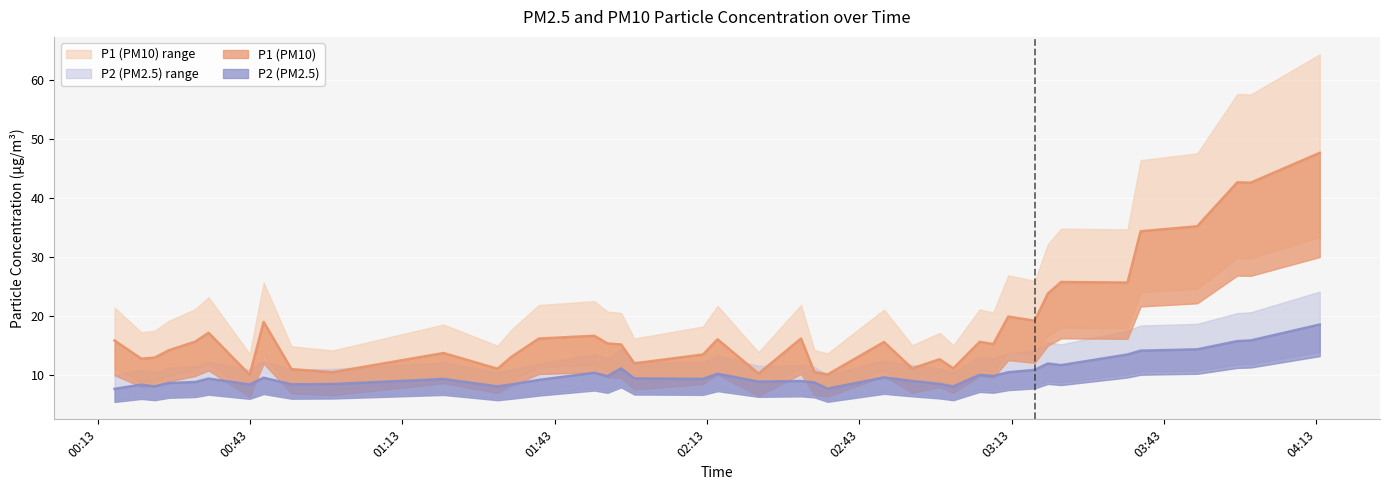

True or false: P2 has a value of 18.2 at 32.

False